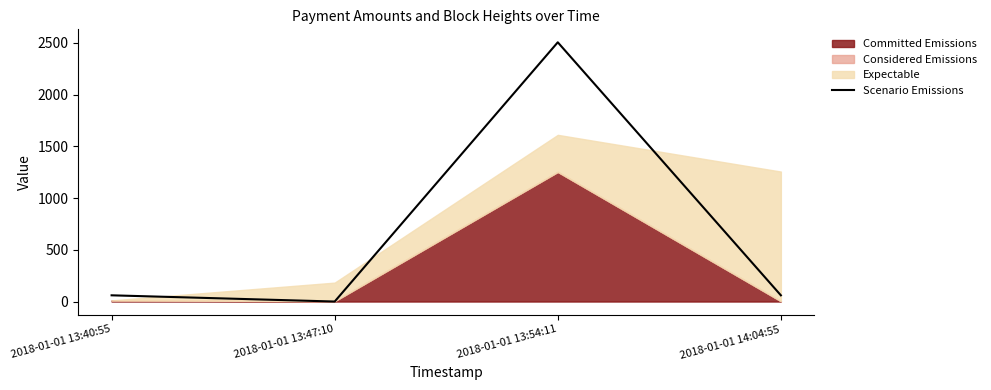

What is the change in value from 2018-01-01 13:54:11 to 2018-01-01 14:04:55?

-2444.9